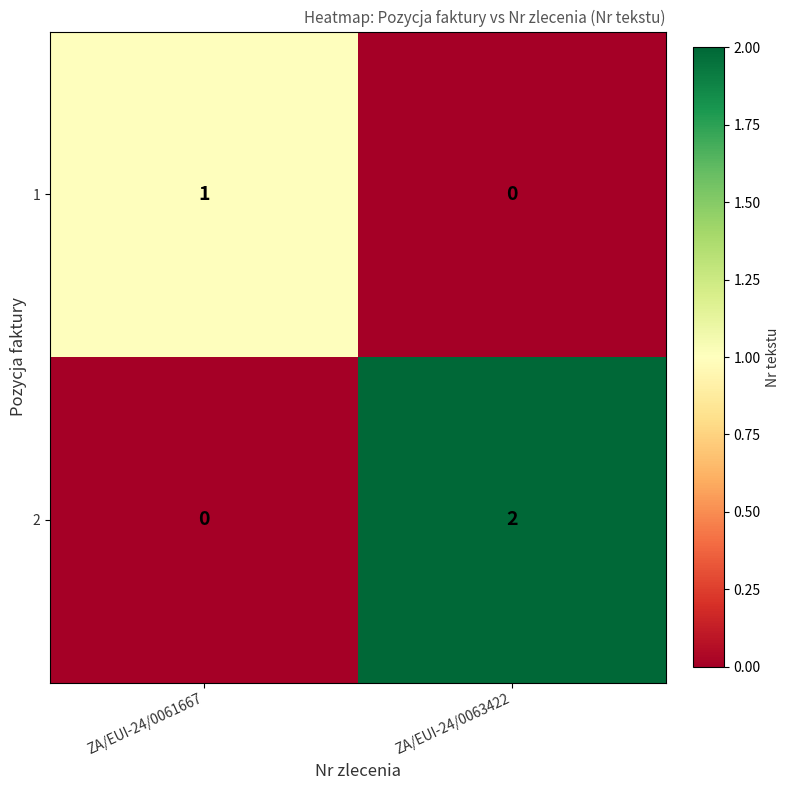

Rank the series by their maximum value, from highest to lowest.

2, 1